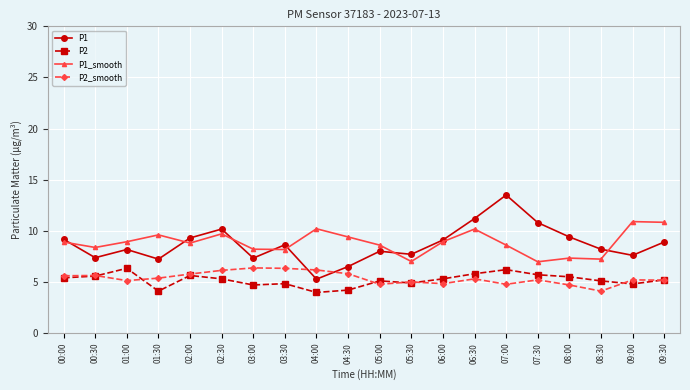

What is the minimum value for P1?

5.3